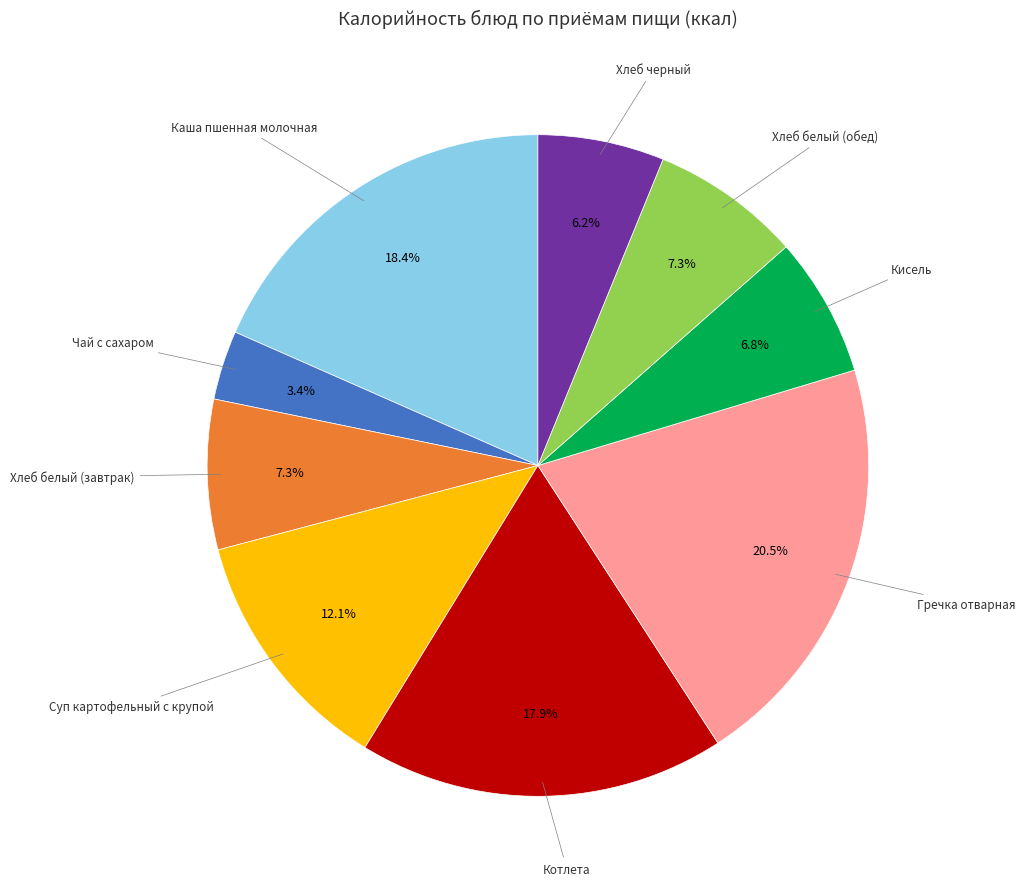

To the nearest percent, what percentage of the pie is Кисель?

7%